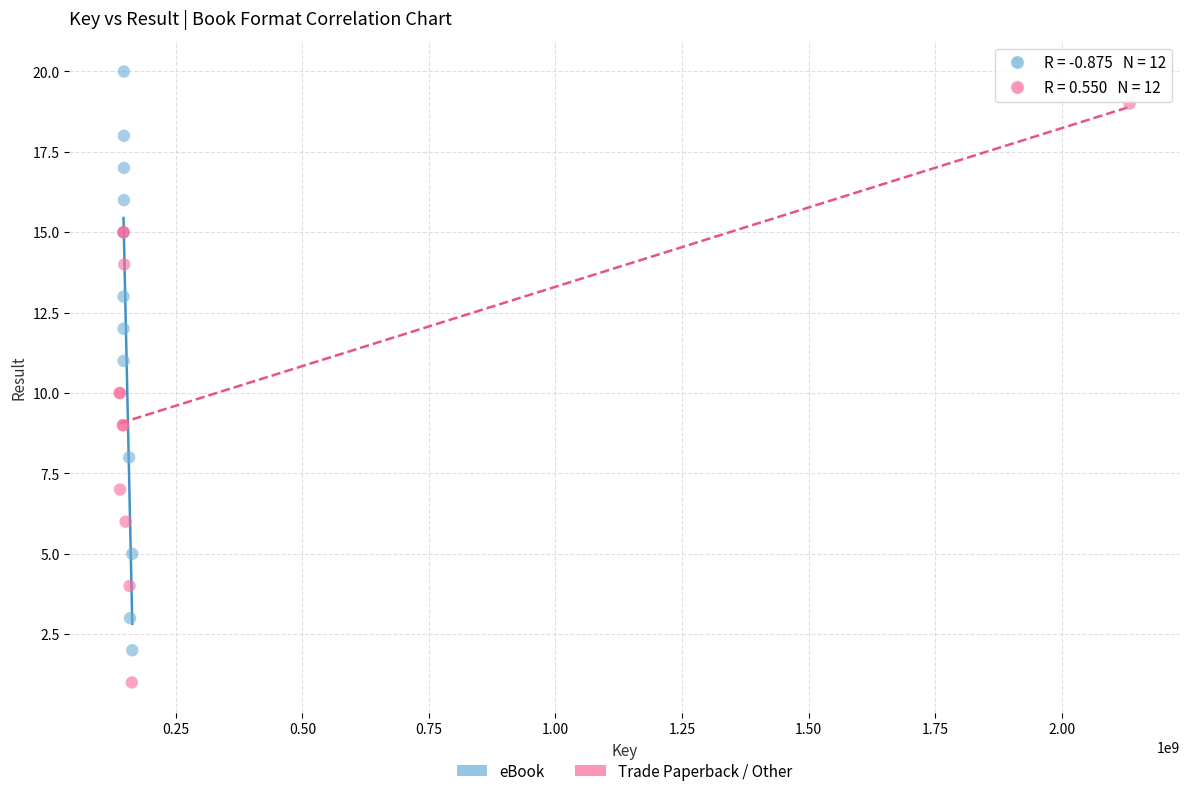

Which series reaches the minimum Y coordinate?

Trade Paperback / Other